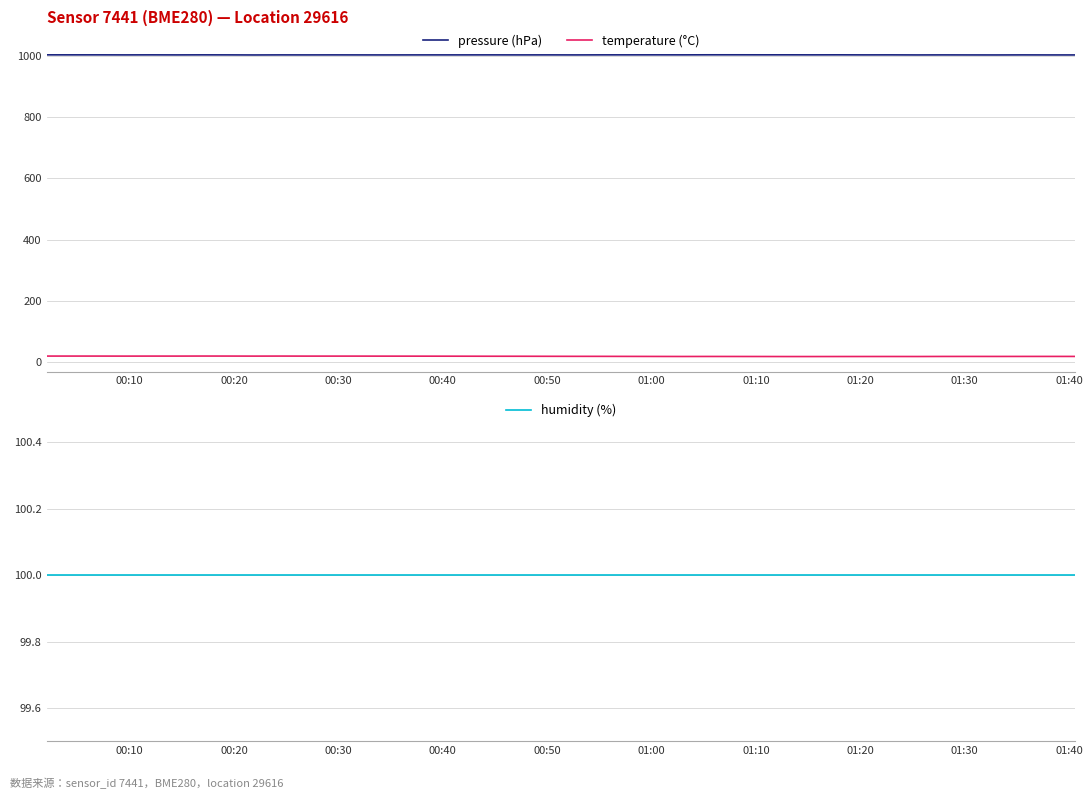

What is the minimum value for pressure (hPa)?

1002.7